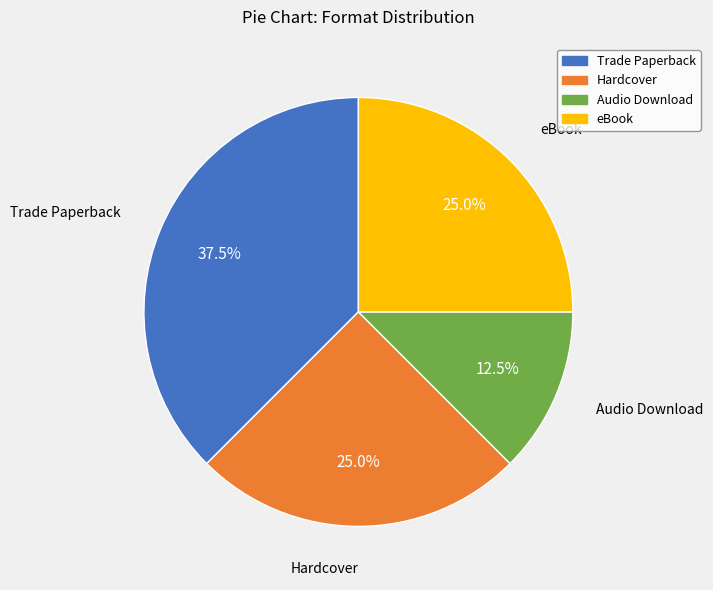

What percentage is the eBook slice, to the nearest percent?

25%